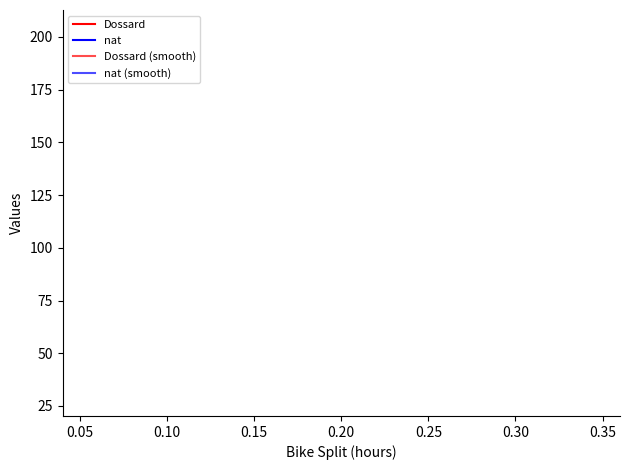

How many lines are shown in the chart?

4